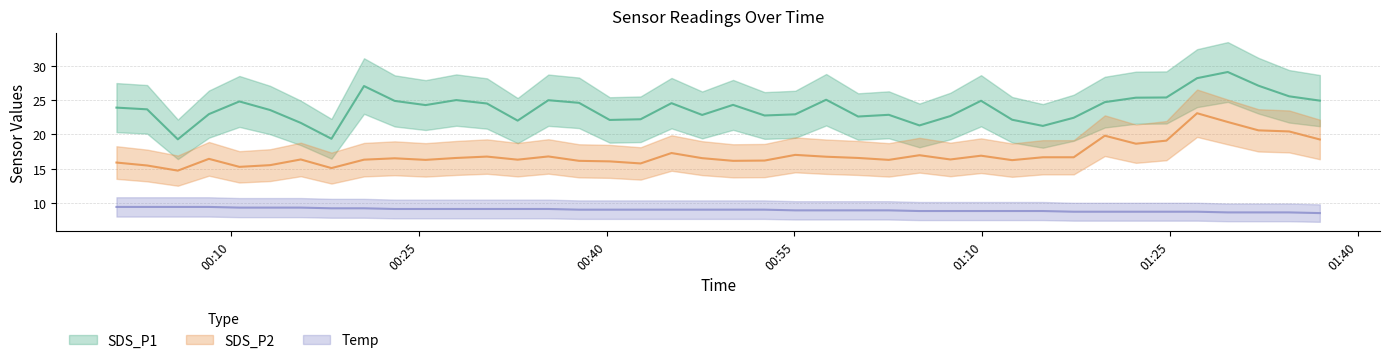

Where is the first local minimum for SDS_P1?

2021/10/10 00:05:46